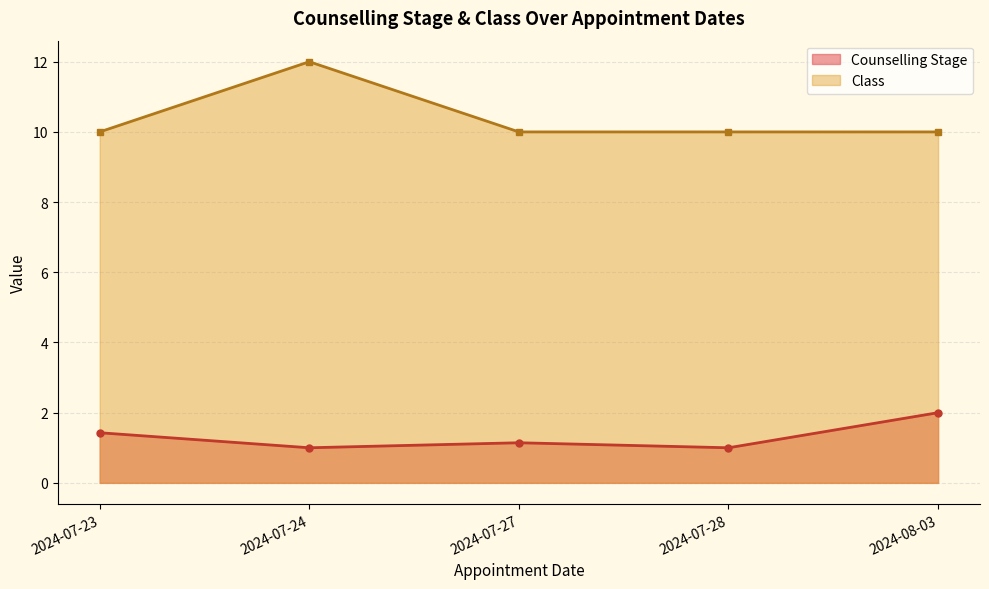

At 2024-07-28, list the series in order from smallest to largest.

Counselling Stage, Class